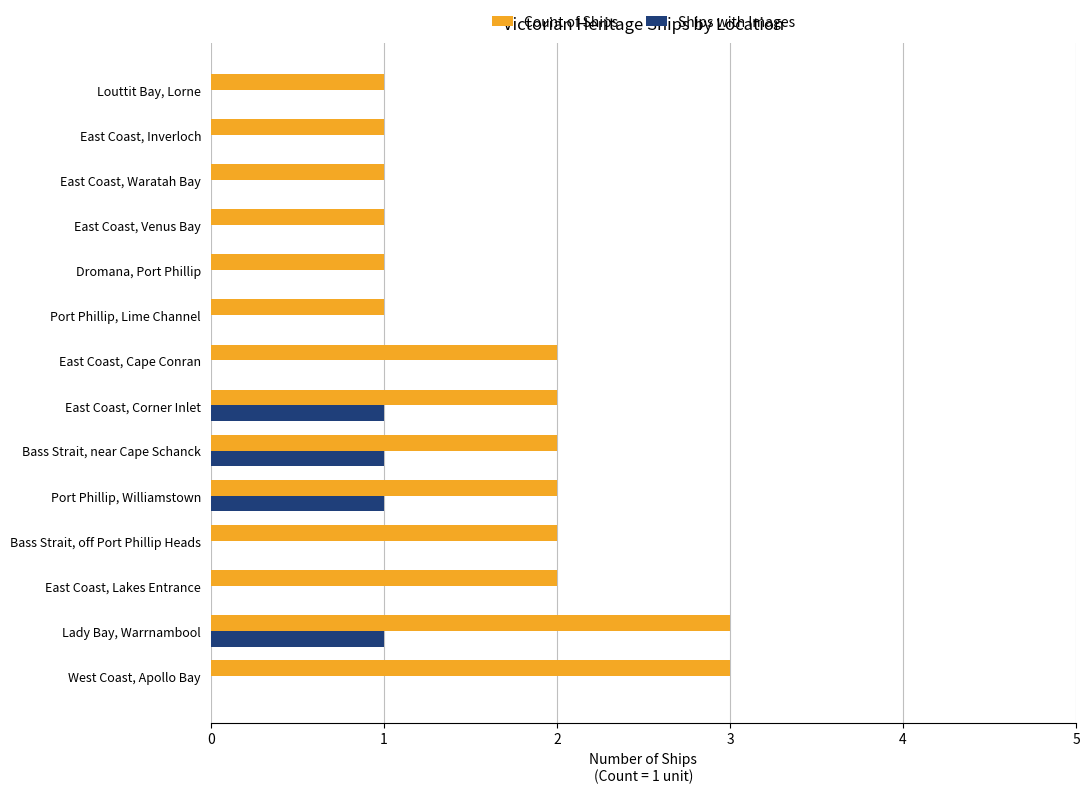

What is the sum of all Ships with Images values?

4